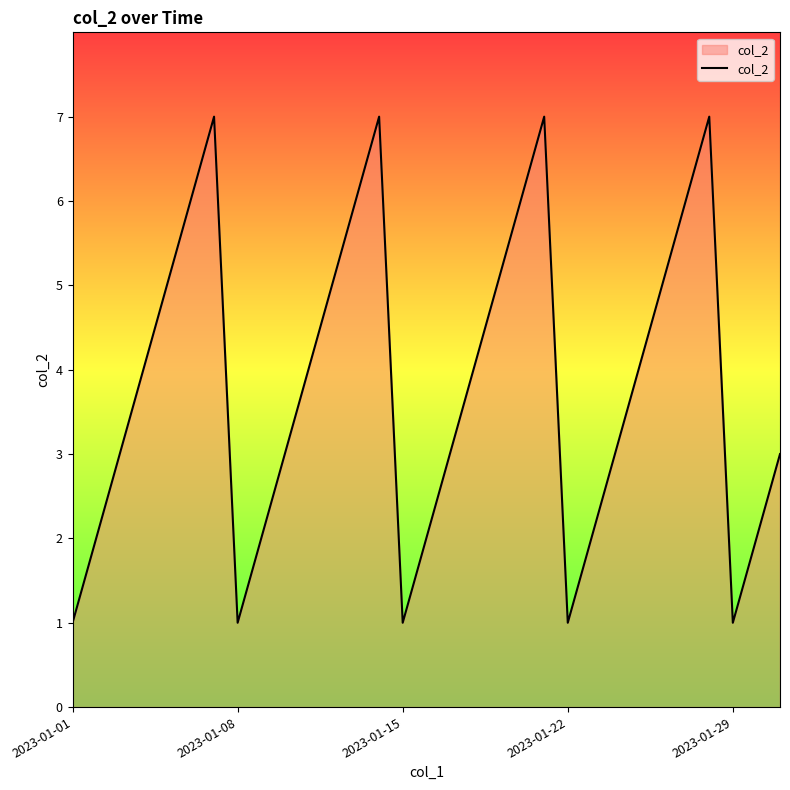

What is the difference between the maximum and minimum values?

6